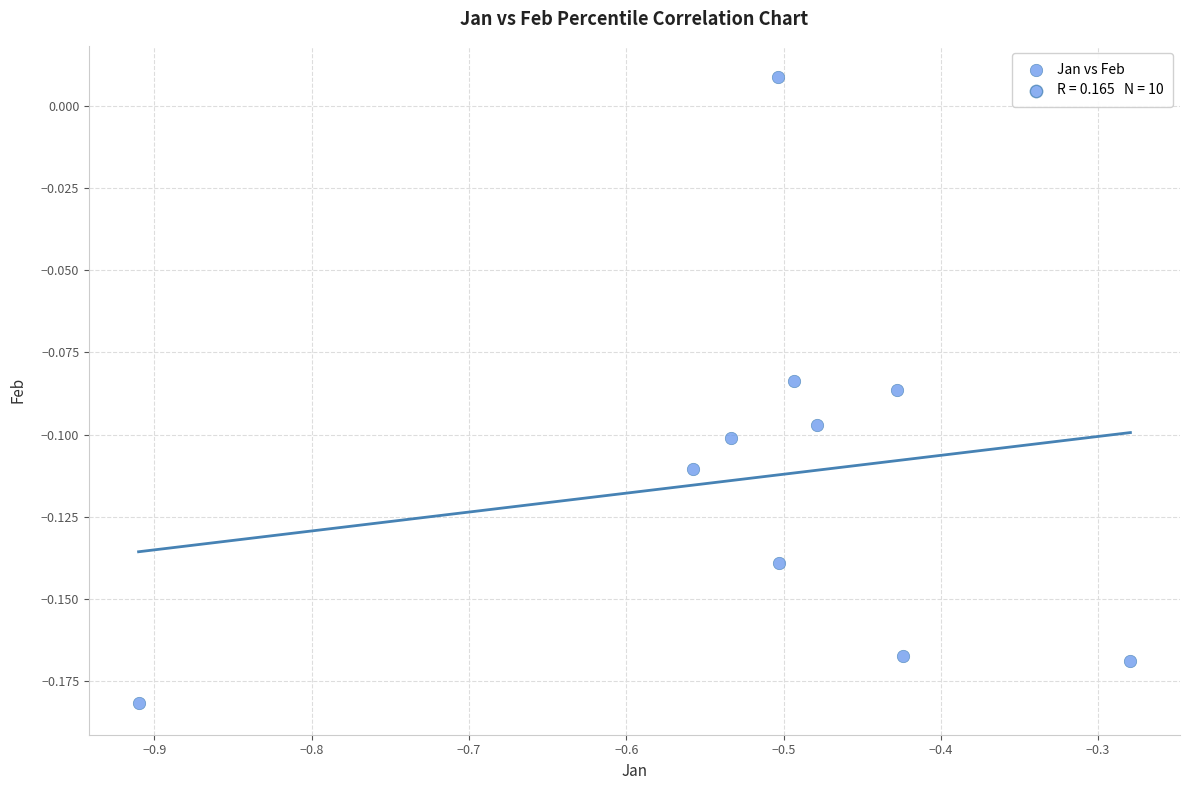

What is the range of X values (max minus min)?

0.6